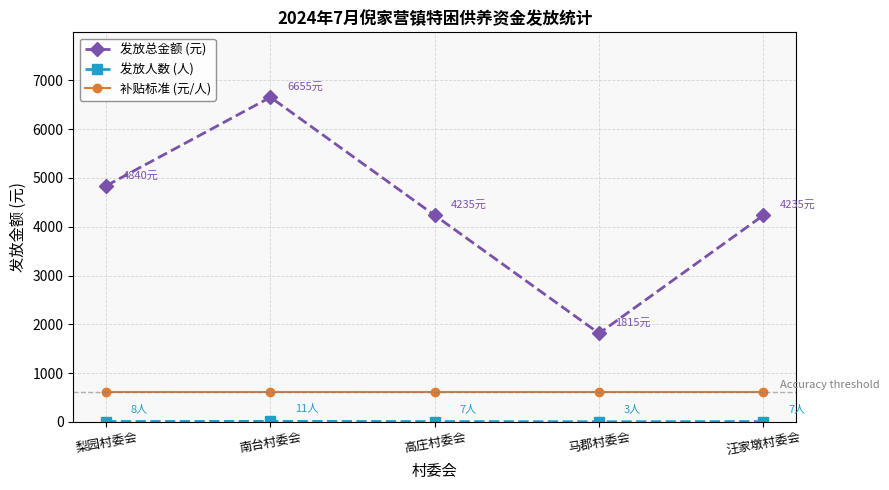

How many lines are shown in the chart?

3